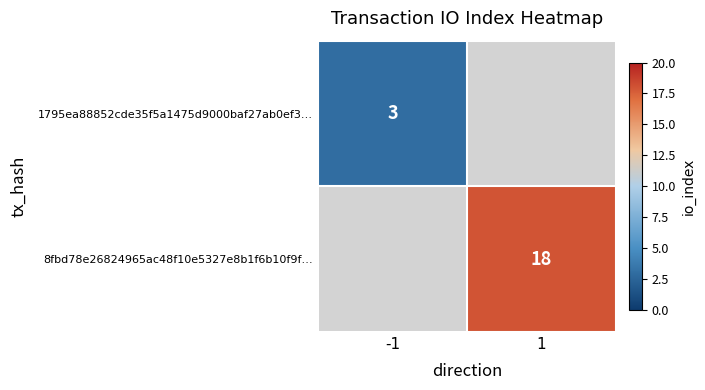

Is it true that 1795ea88852cde35f5a1475d9000baf27ab0ef3… equals 3 at -1?

True